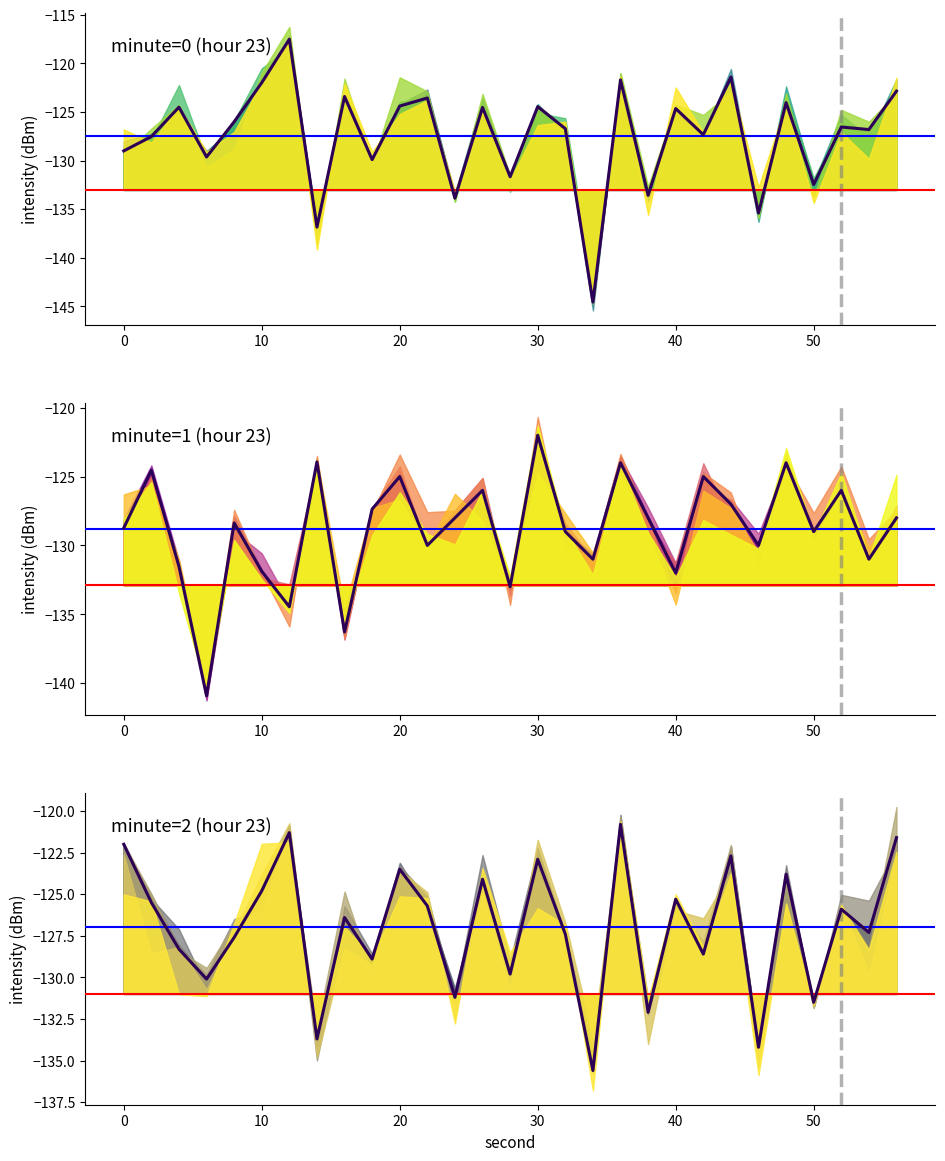

Which series has the largest total across all categories?

minute_2